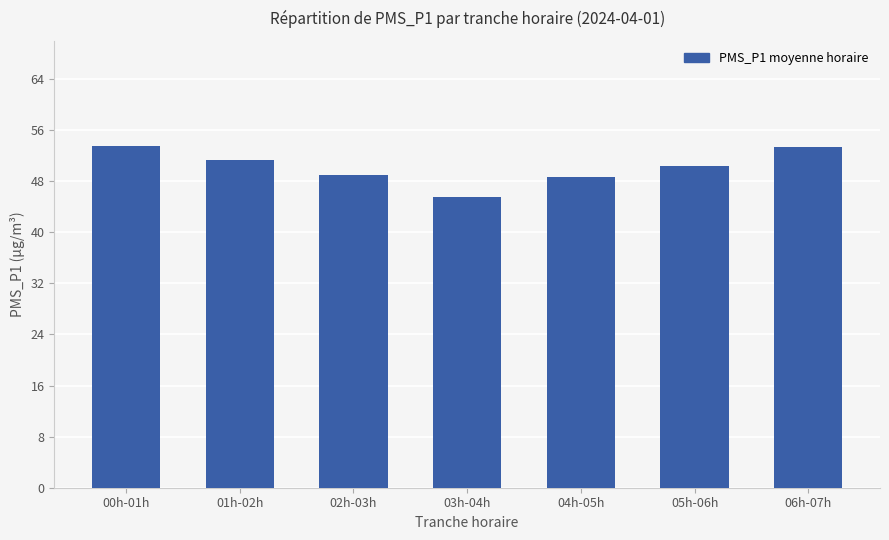

True or false: the data shows 48.7 at 04h-05h.

True